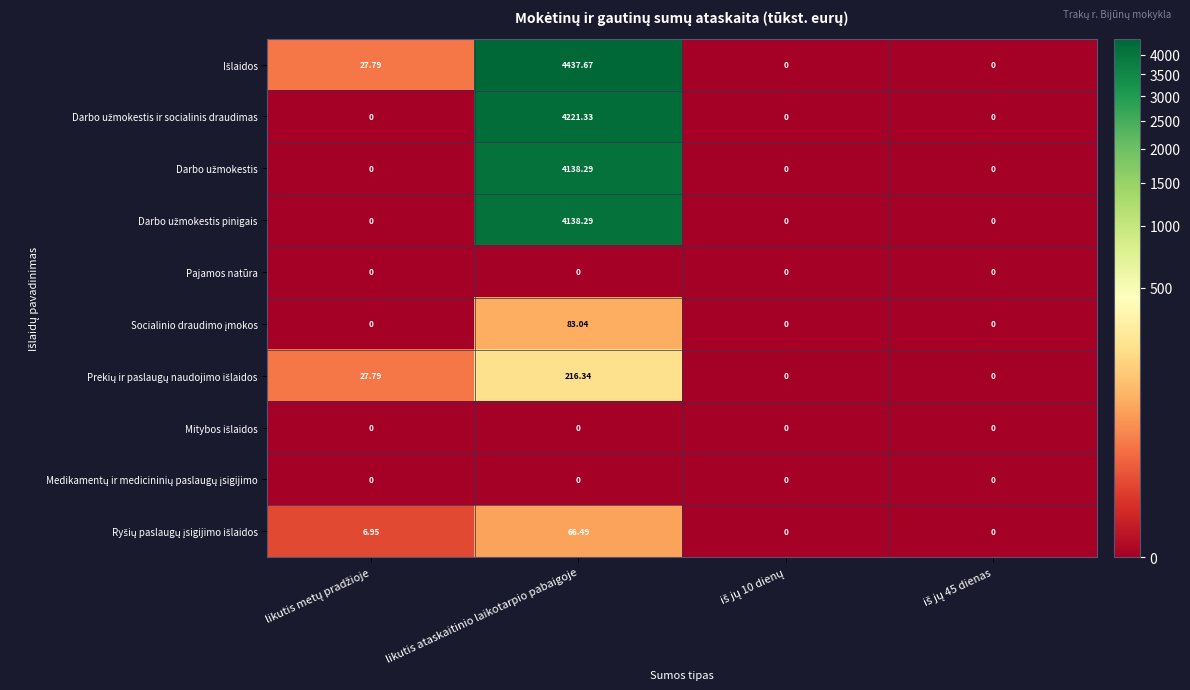

Which label corresponds to the largest value in the chart?

likutis ataskaitinio laikotarpio pabaigoje